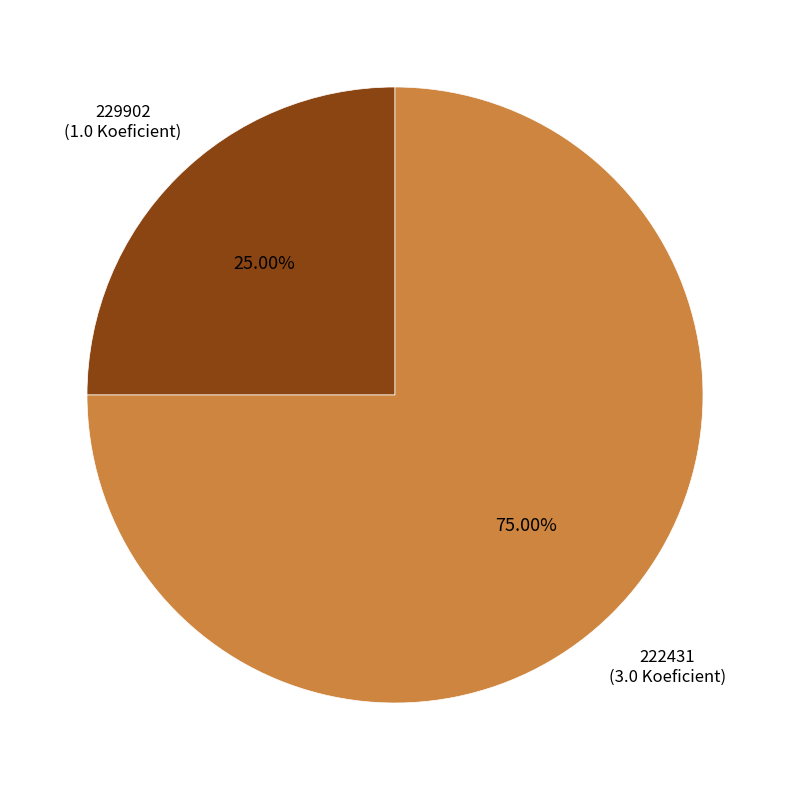

How many segments does this pie chart have?

2